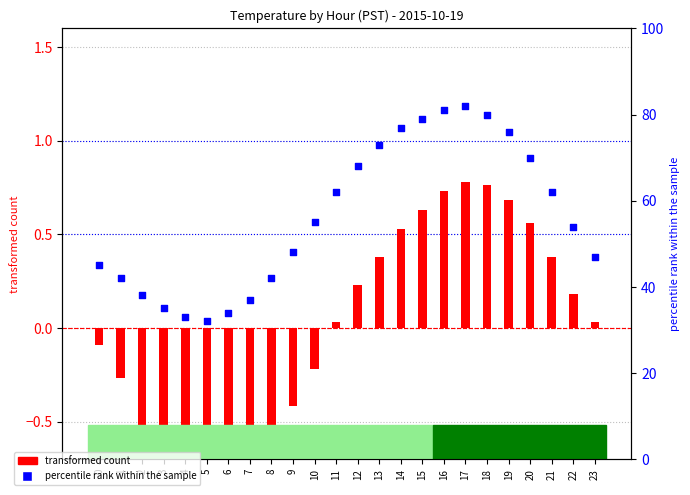

Is the value of percentile rank within the sample at 12 greater than the value of transformed count at 14?

Yes